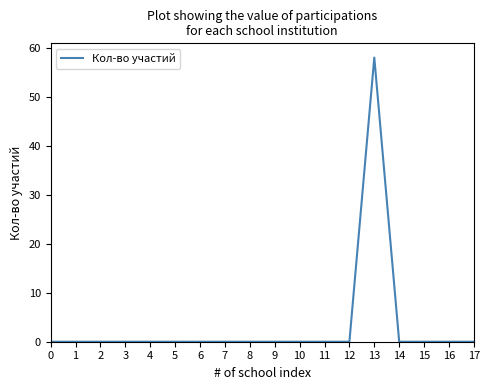

The chart shows a value of 0 at 11. True or false?

True